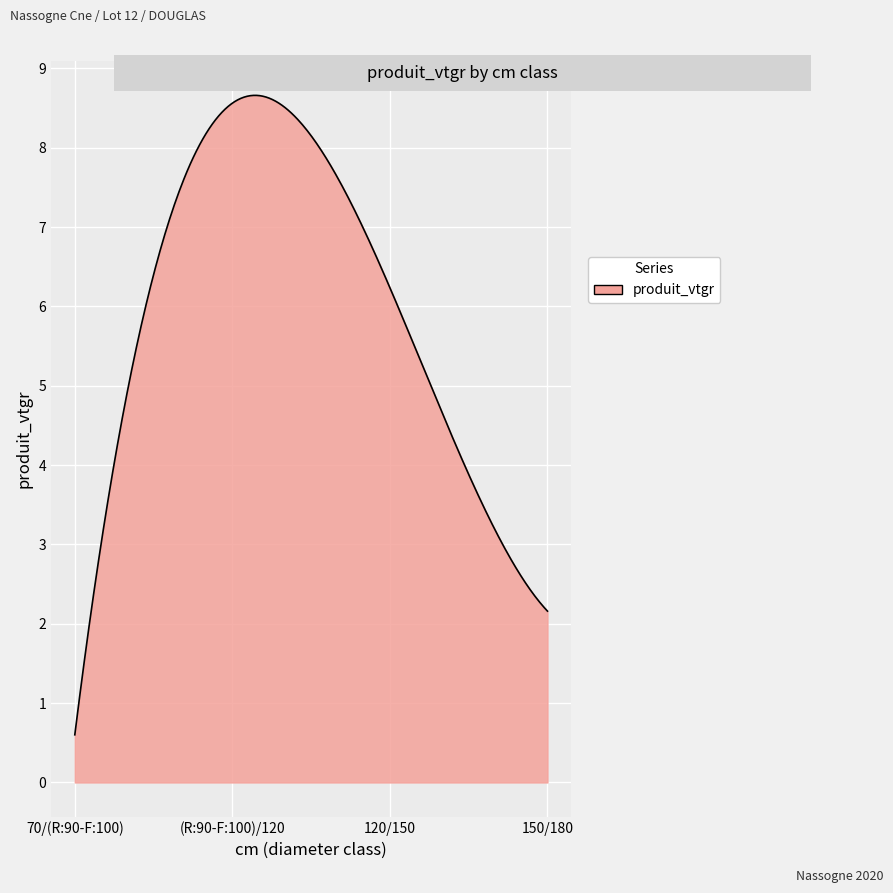

Does the chart display data point markers on the line(s)?

No